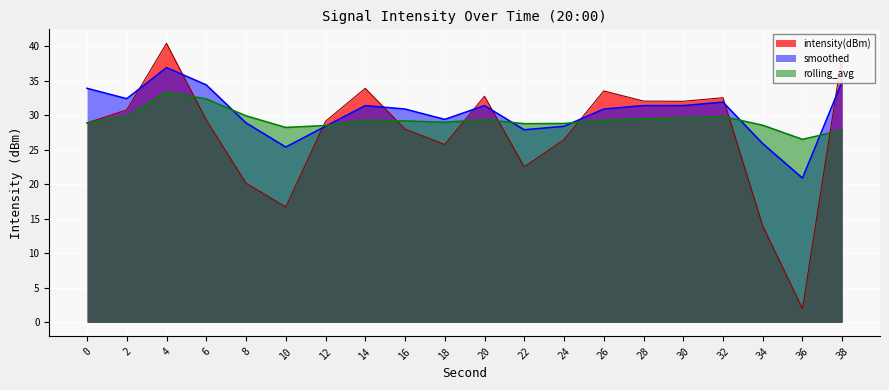

Reading left to right, extract all data points from this chart.

intensity(dBm): 0=28.9	2=30.8	4=40.4	6=29.3	8=20.2	10=16.7	12=29.1	14=33.9	16=28.0	18=25.8	20=32.7	22=22.5	24=26.5	26=33.5	28=32.0	30=32.0	32=32.5	34=14.0	36=2.0	38=38.8
rolling_avg: 0=28.9	2=29.8	4=33.4	6=32.4	8=29.9	10=28.2	12=28.5	14=29.3	16=29.2	18=29.0	20=29.4	22=28.8	24=28.8	26=29.3	28=29.5	30=29.6	32=29.8	34=28.5	36=26.5	38=27.8
smoothed: 0=33.9	2=32.4	4=36.9	6=34.4	8=28.9	10=25.4	12=28.4	14=31.4	16=30.9	18=29.4	20=31.4	22=27.9	24=28.4	26=30.9	28=31.4	30=31.4	32=31.9	34=25.9	36=20.9	38=34.9